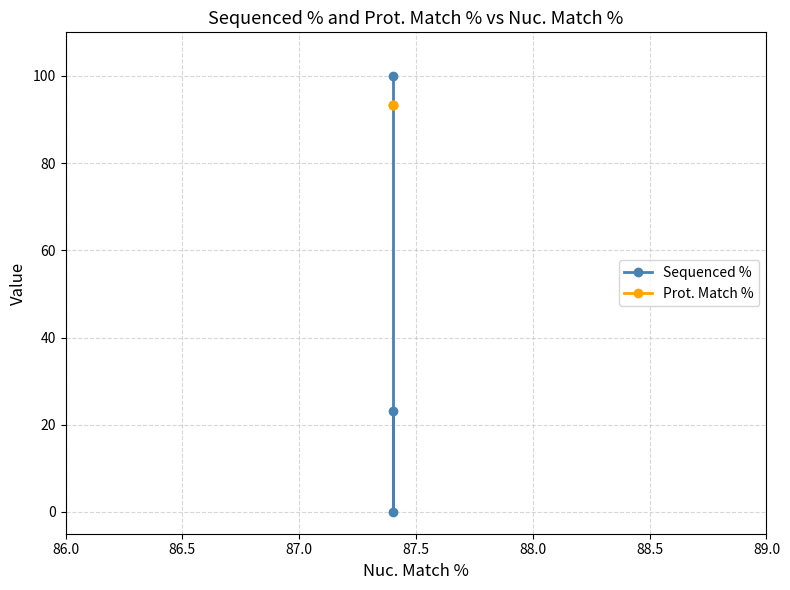

Rank the series by their average value, from lowest to highest.

Sequenced %, Prot. Match %